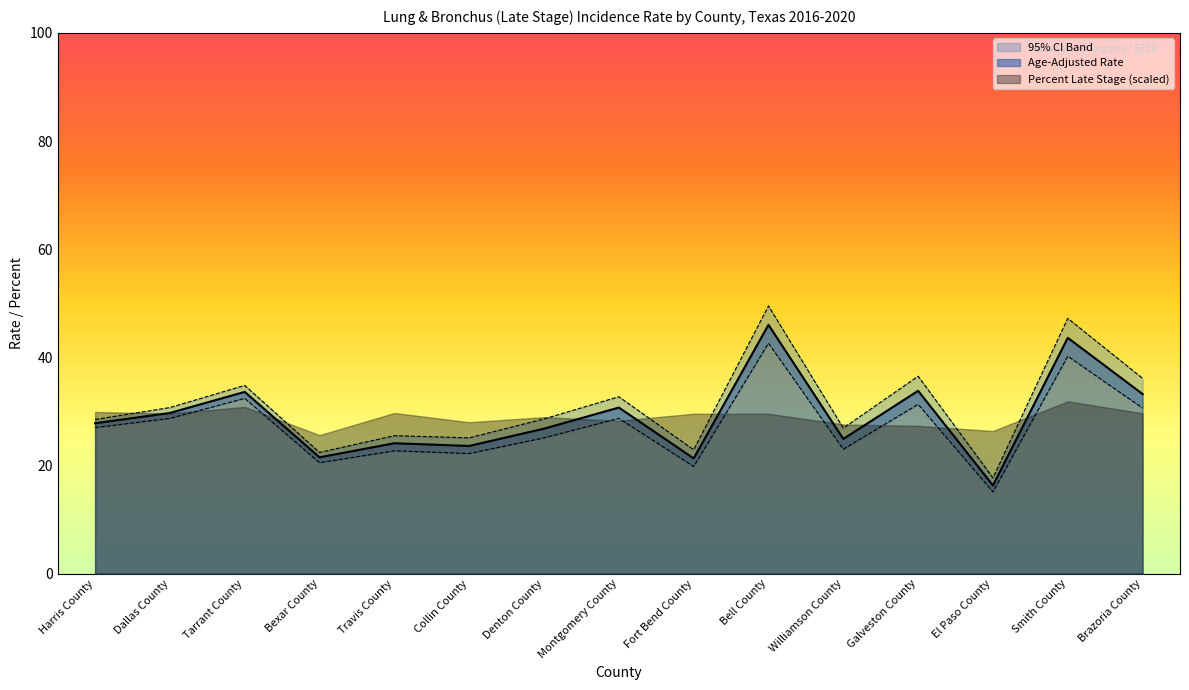

Reading left to right, what are all the values shown in this chart?

Age-Adjusted Rate: 27.8	29.7	33.6	21.5	24.1	23.6	26.8	30.7	21.3	46.0	24.9	33.8	16.3	43.6	33.2
Lower 95% CI: 27.0	28.7	32.4	20.5	22.7	22.2	25.1	28.7	19.8	42.6	23.0	31.3	15.1	40.2	30.6
Upper 95% CI: 28.5	30.7	34.8	22.4	25.5	25.1	28.6	32.7	22.9	49.5	26.9	36.5	17.7	47.2	36.1